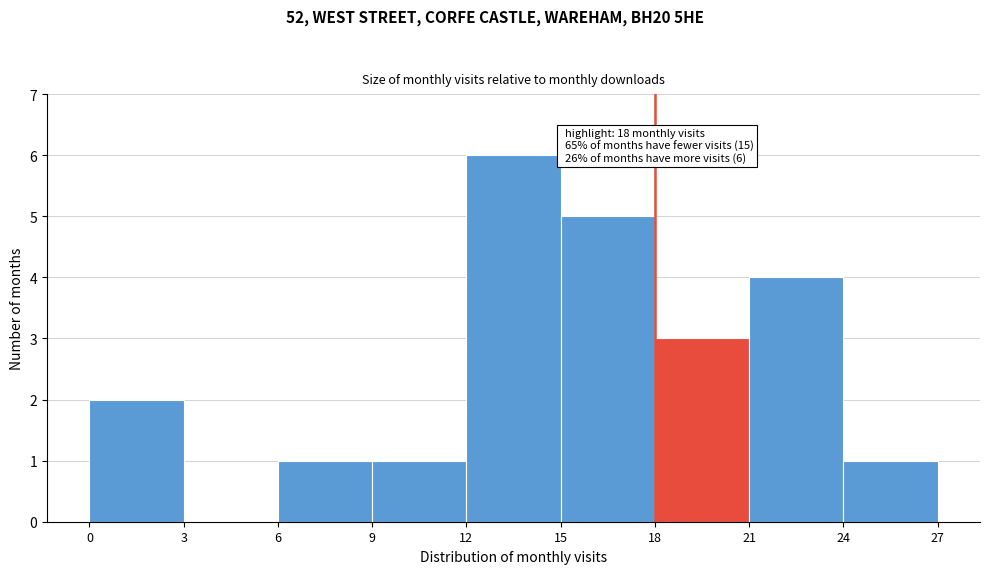

Over which range of the x-axis is the bar tallest?

12 to 15